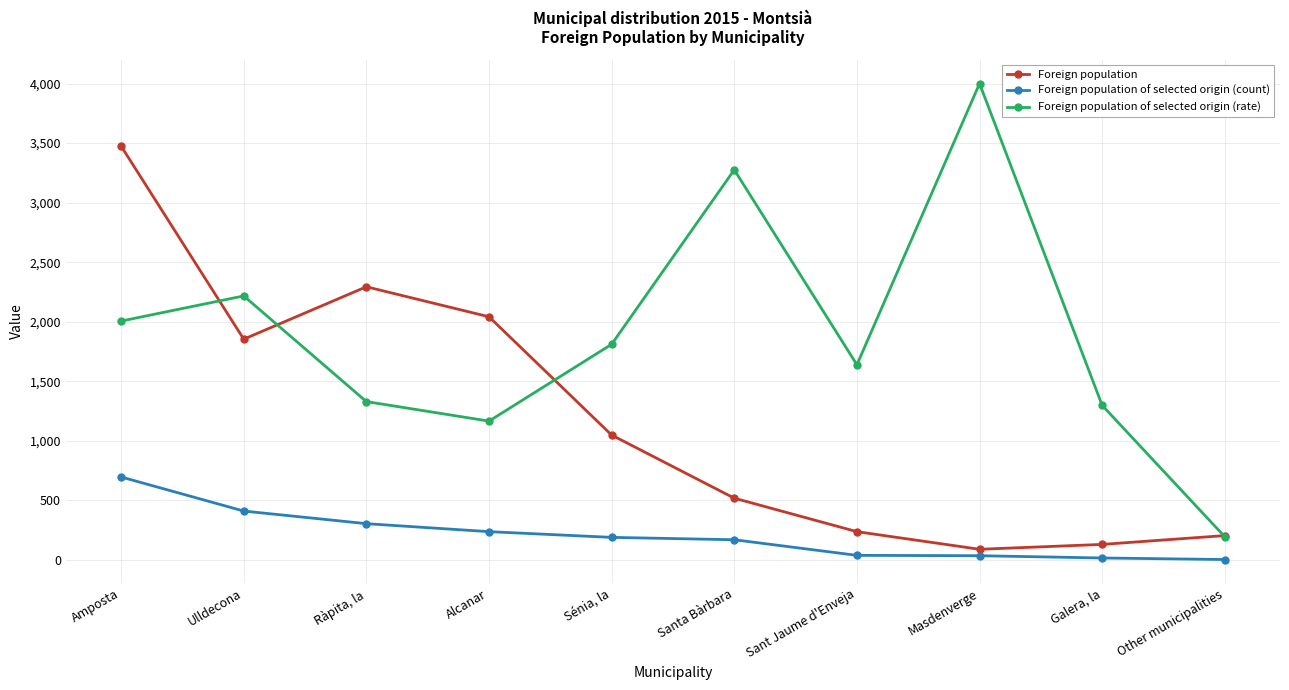

Which category has the highest value in the Foreign population of selected origin (count) series?

Amposta